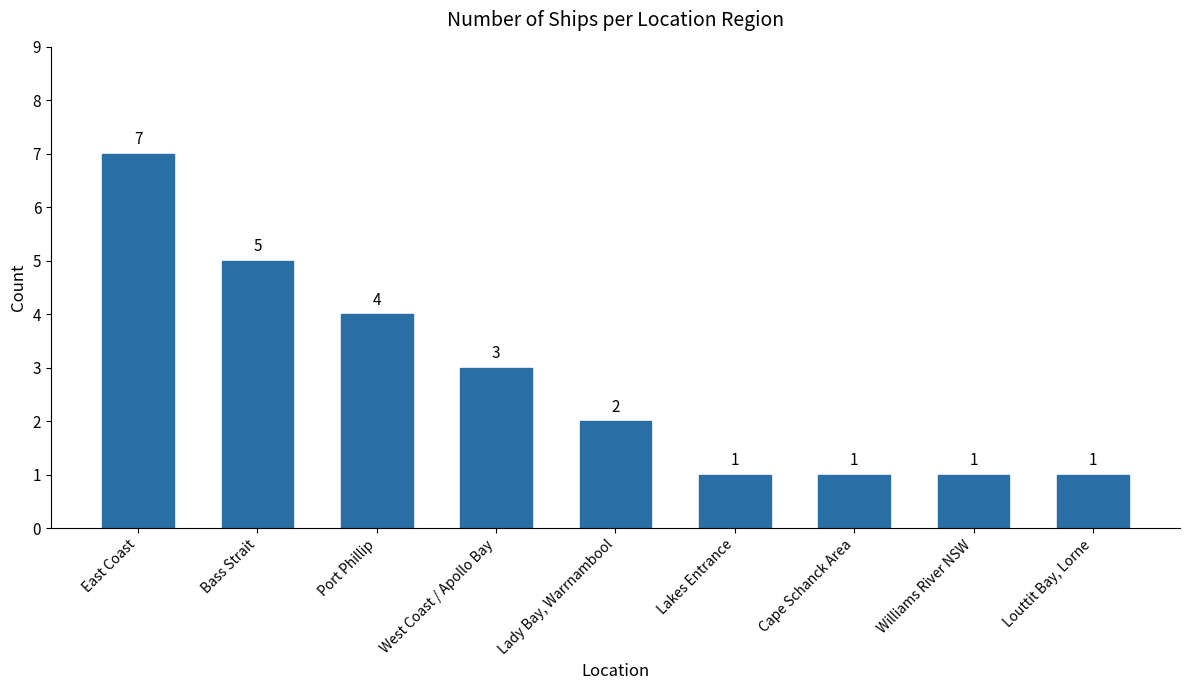

How many values are between 1 and 4?

7